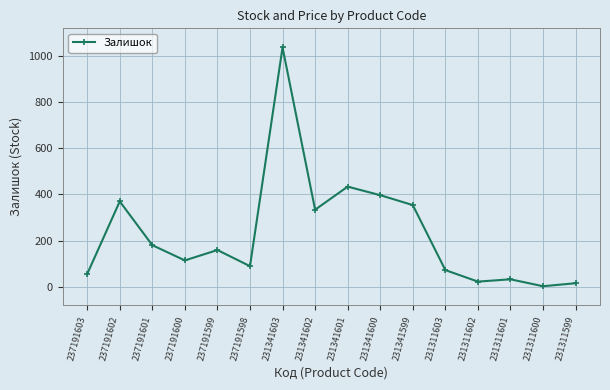

What is the difference between the maximum and minimum values?

1036